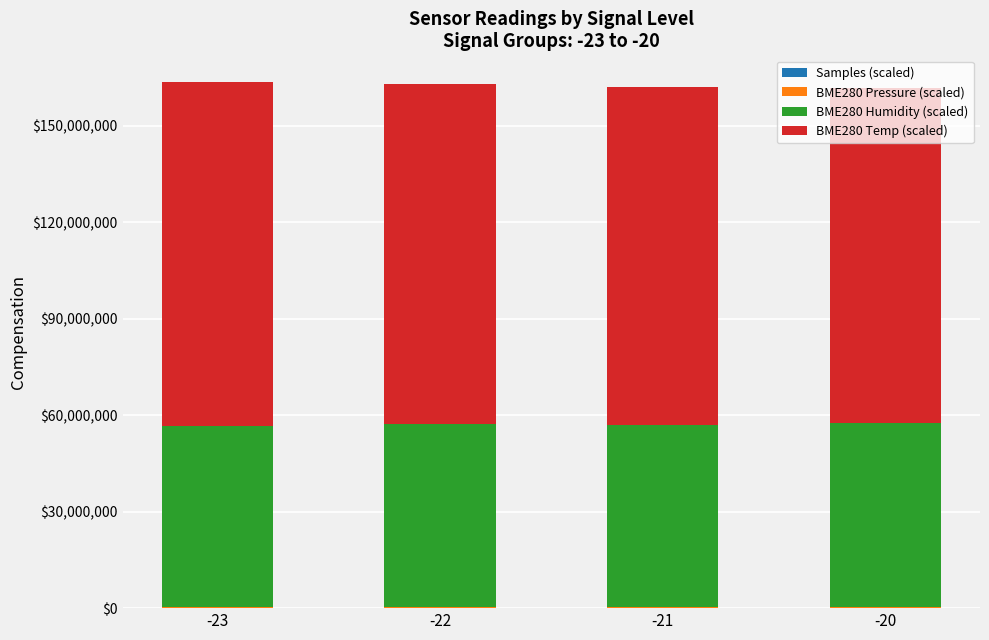

Rank the series at -21 from highest to lowest value.

BME280 Temp (scaled), BME280 Humidity (scaled), Samples (scaled), BME280 Pressure (scaled)